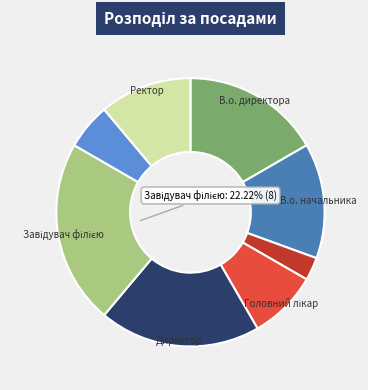

Is there a majority slice in this chart?

No